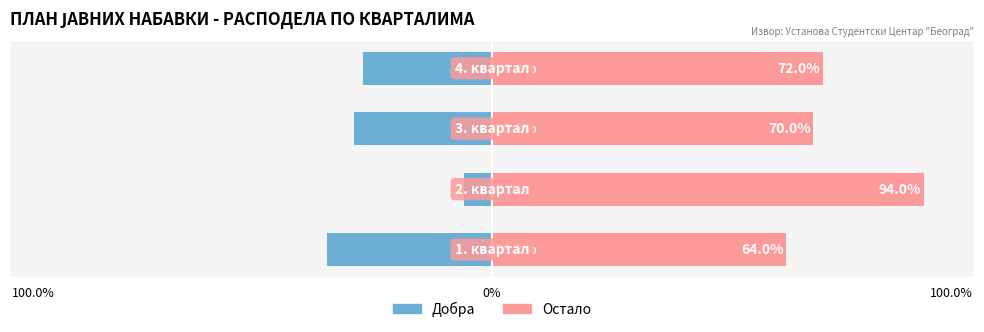

What is the difference between the highest and lowest values at 0%?

100.0